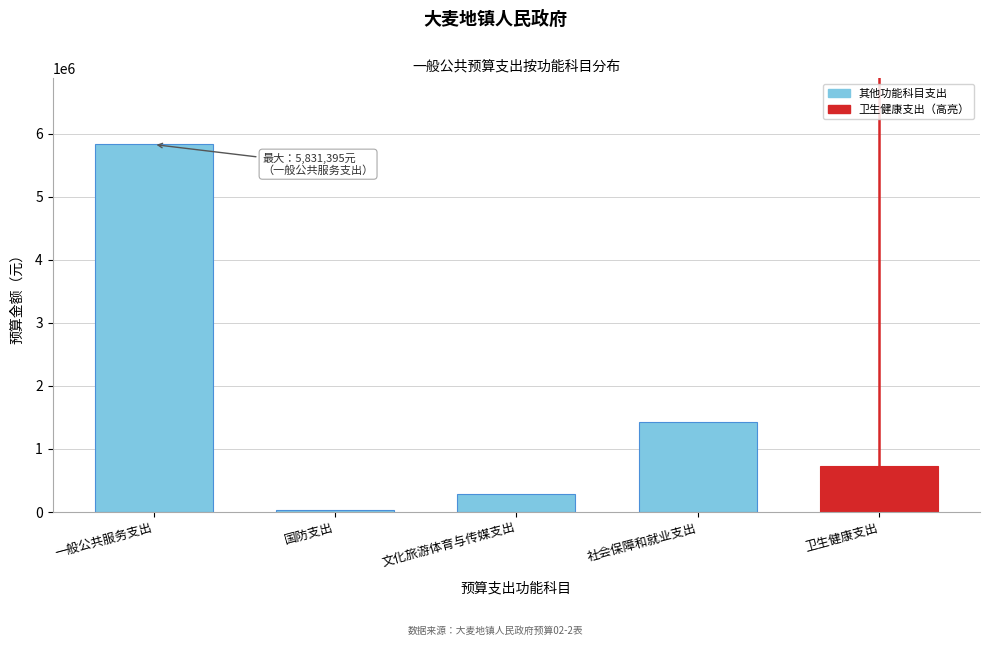

Reading right to left, list all the values displayed in this chart.

卫生健康支出=737367.7	社会保障和就业支出=1427597.7	文化旅游体育与传媒支出=292355.0	国防支出=30000.0	一般公共服务支出=5831395.0